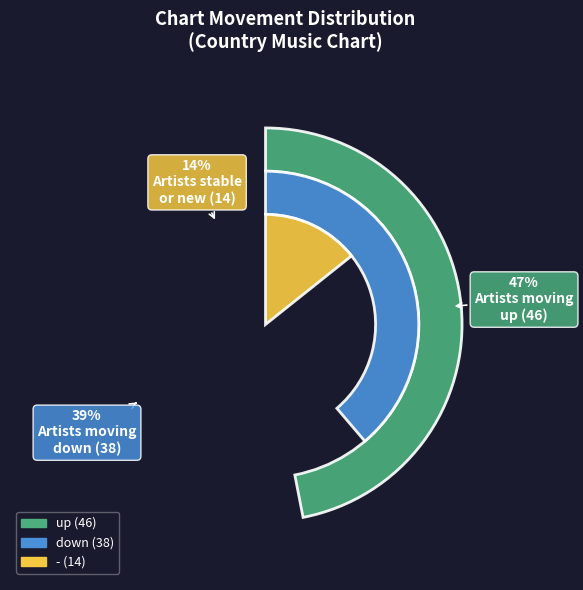

How many slices are in this pie chart?

3